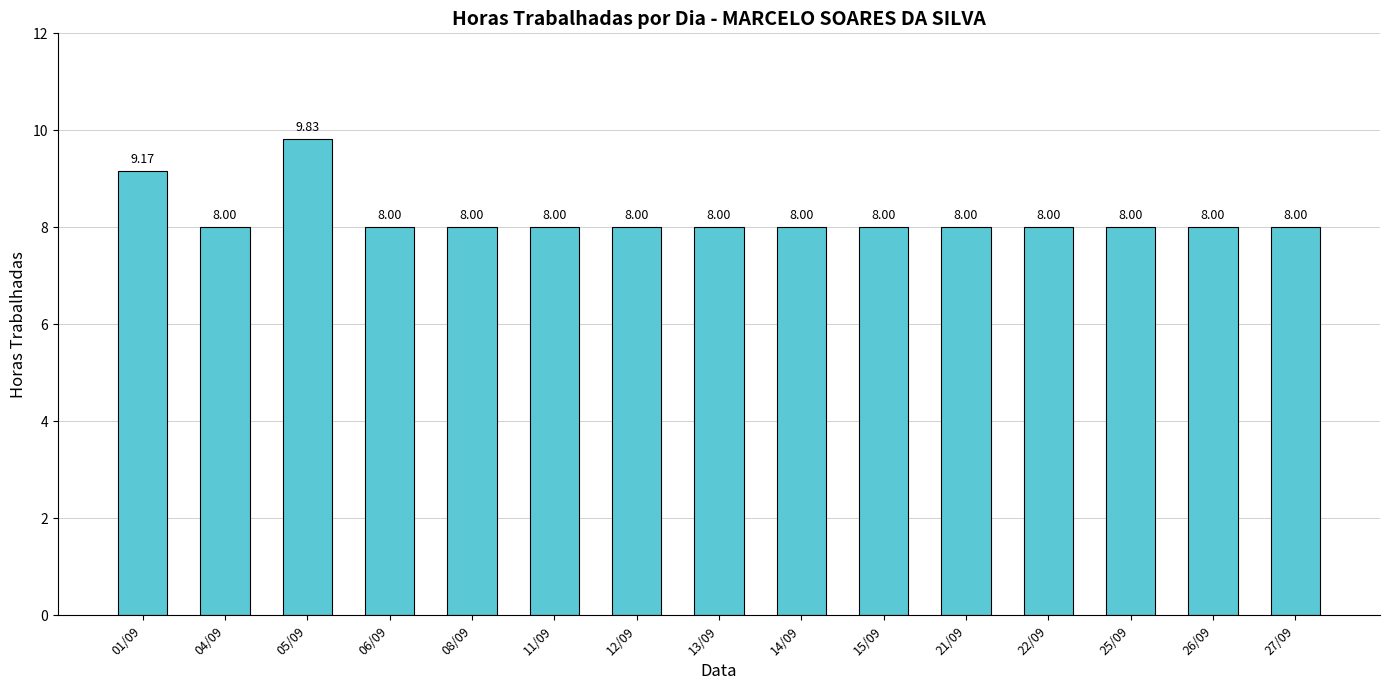

What is the ratio of the value at 26/09 to the value at 14/09?

1.0